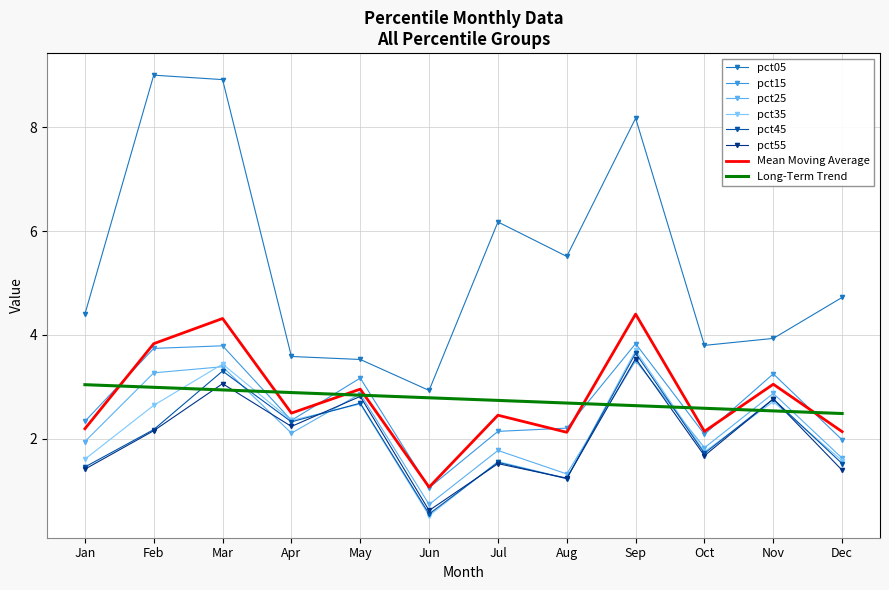

True or false: pct45 and Long-Term Trend intersect in this chart.

True